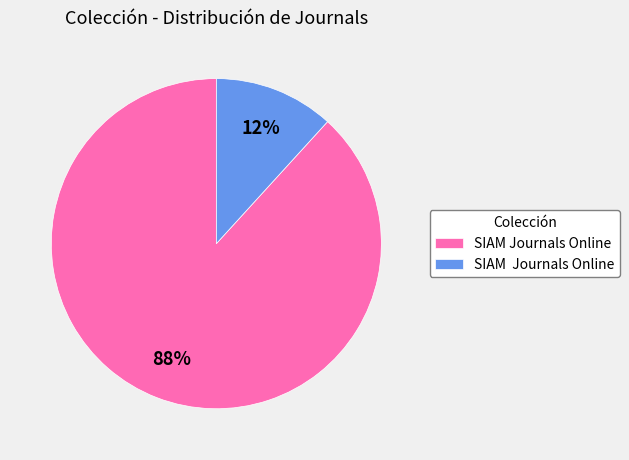

How many slices are in this pie chart?

2